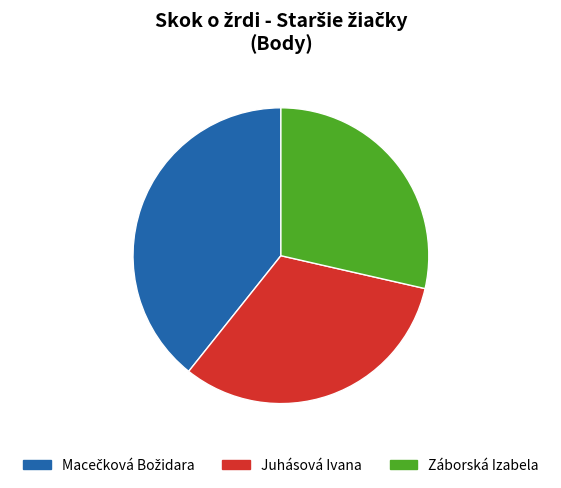

Is there any slice that represents more than half of the pie?

No